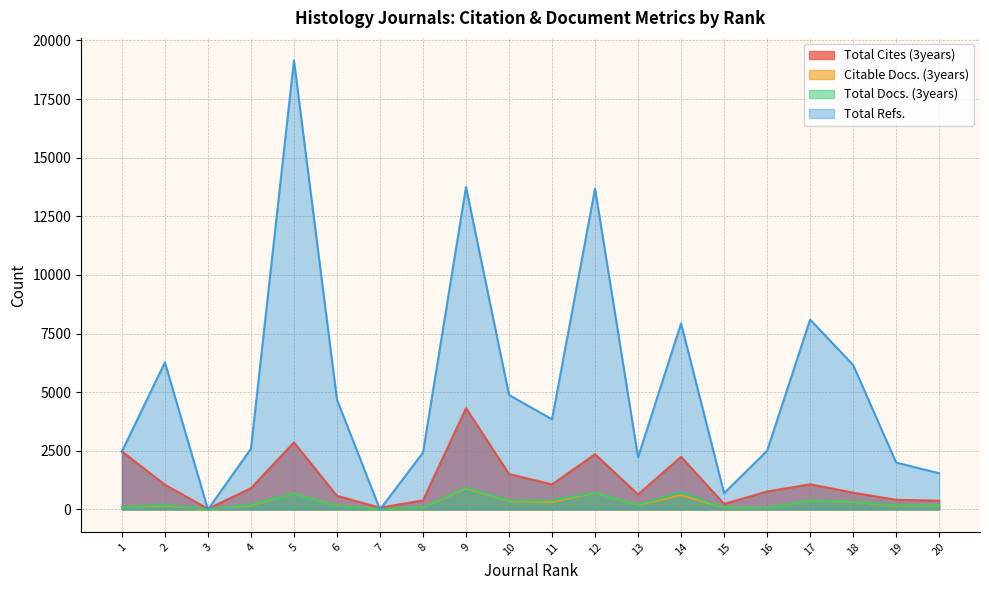

Is the value of Citable Docs. (3years) at 5 greater than the value of Total Cites (3years) at 4?

No